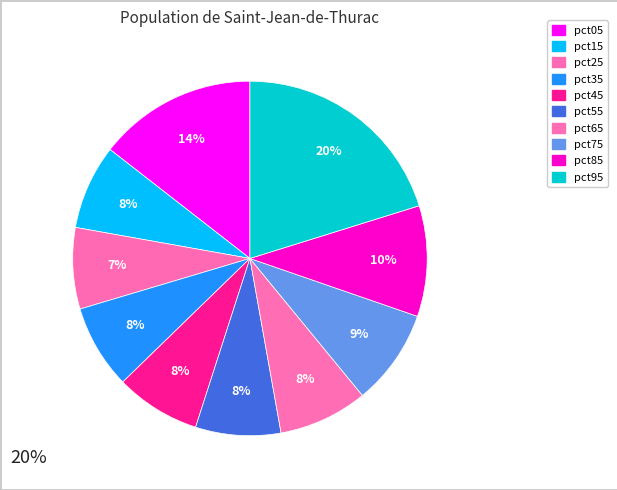

What is the largest slice in the pie chart?

pct95